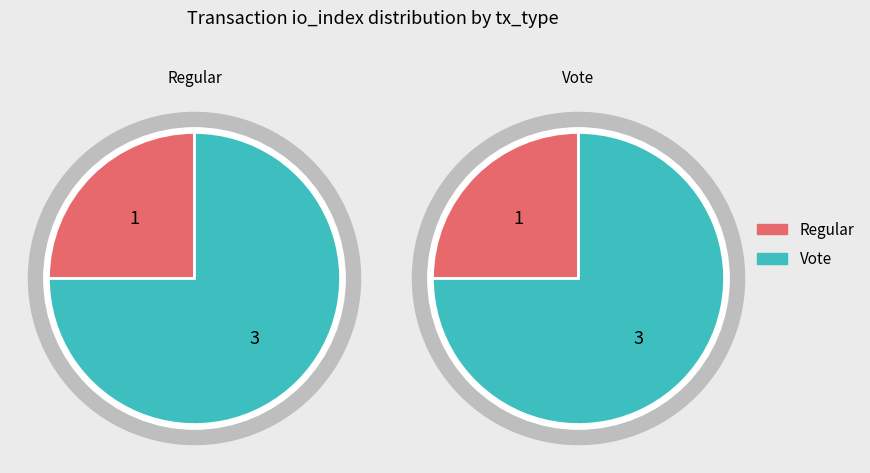

What percentage is the Vote slice, to the nearest percent?

75%